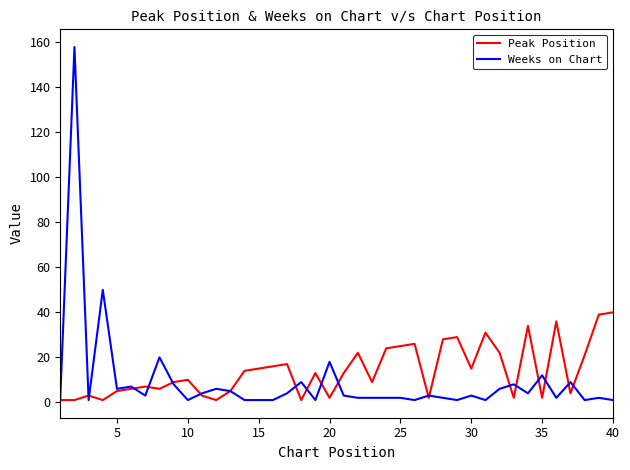

What is the greatest value displayed?

158